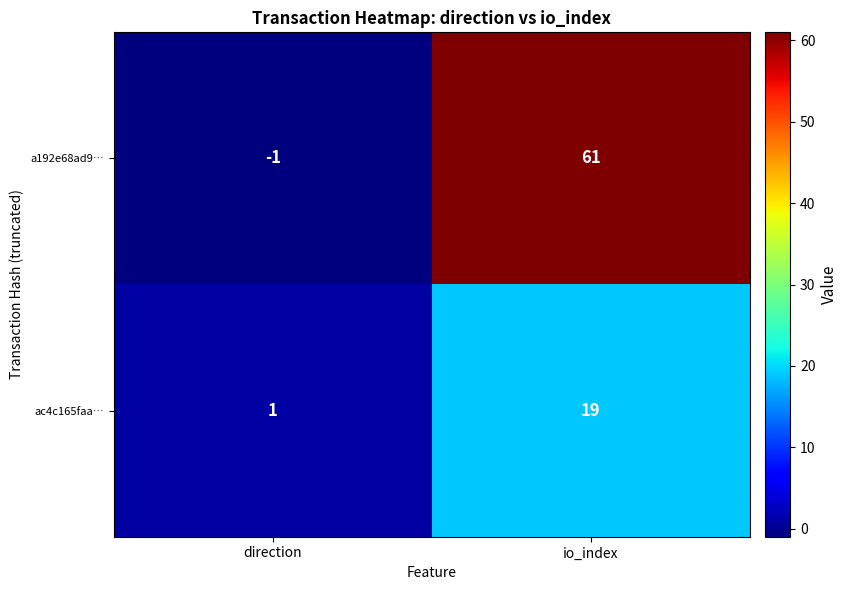

Rank the categories by ac4c165faa… value from lowest to highest.

direction, io_index